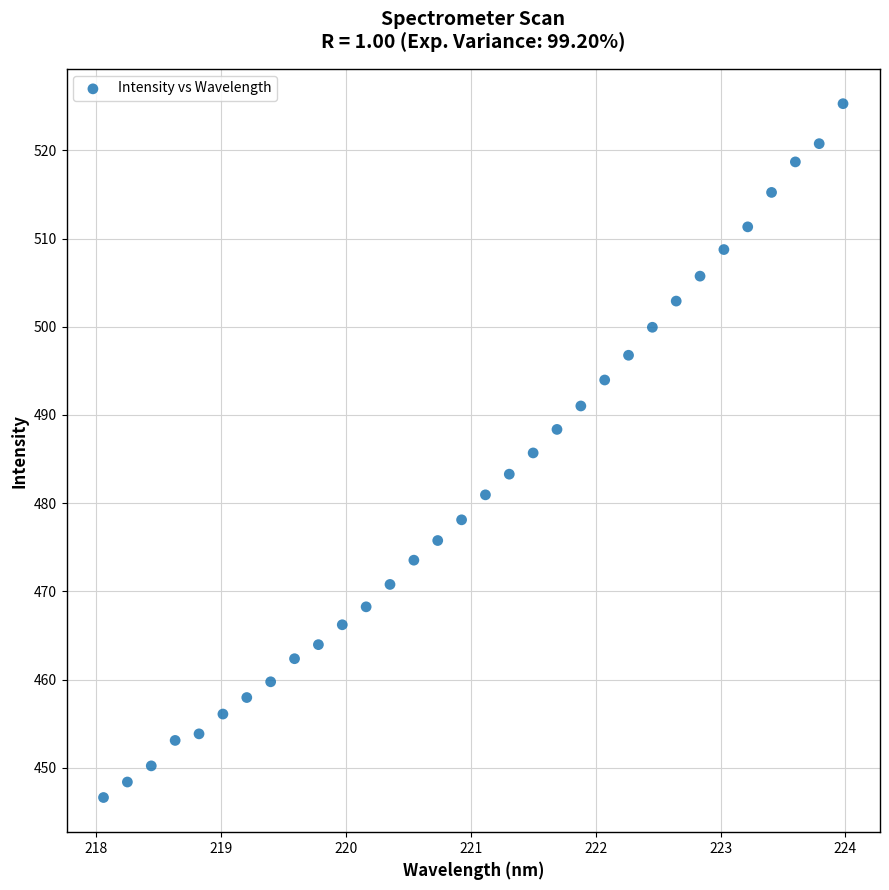

What is the range of Y values (max minus min)?

78.6